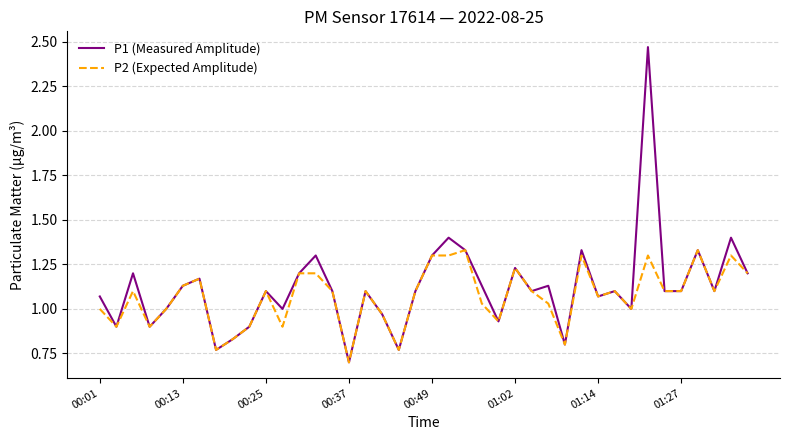

In P1 (Measured Amplitude), how many points are higher than both neighbors (excluding endpoints)?

13